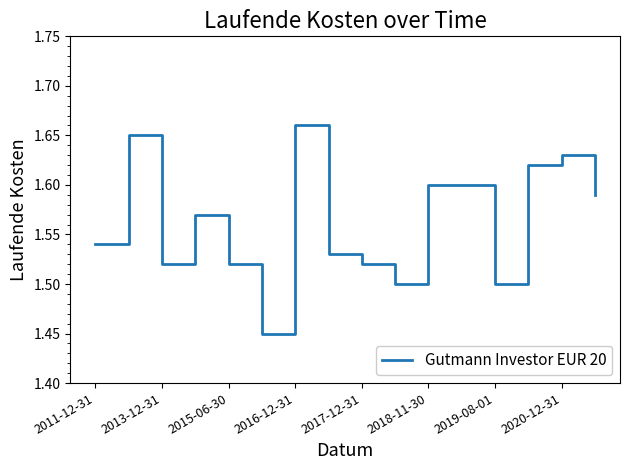

Is it true that the value at 2013-12-31 is 0.8?

False